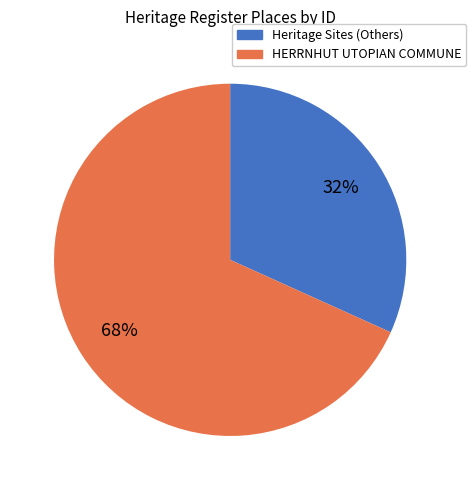

How many segments does this pie chart have?

2